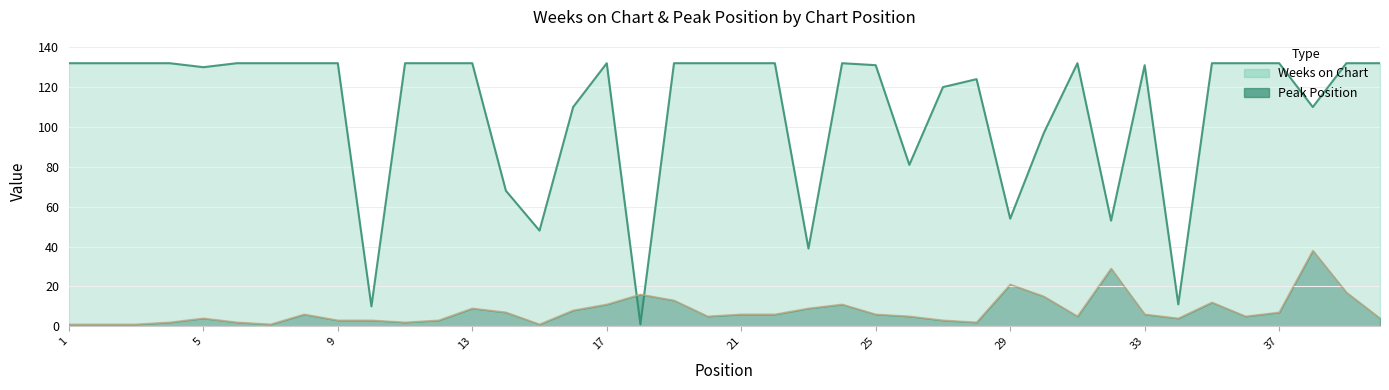

Which category has the lowest value in the Weeks on Chart series?

18